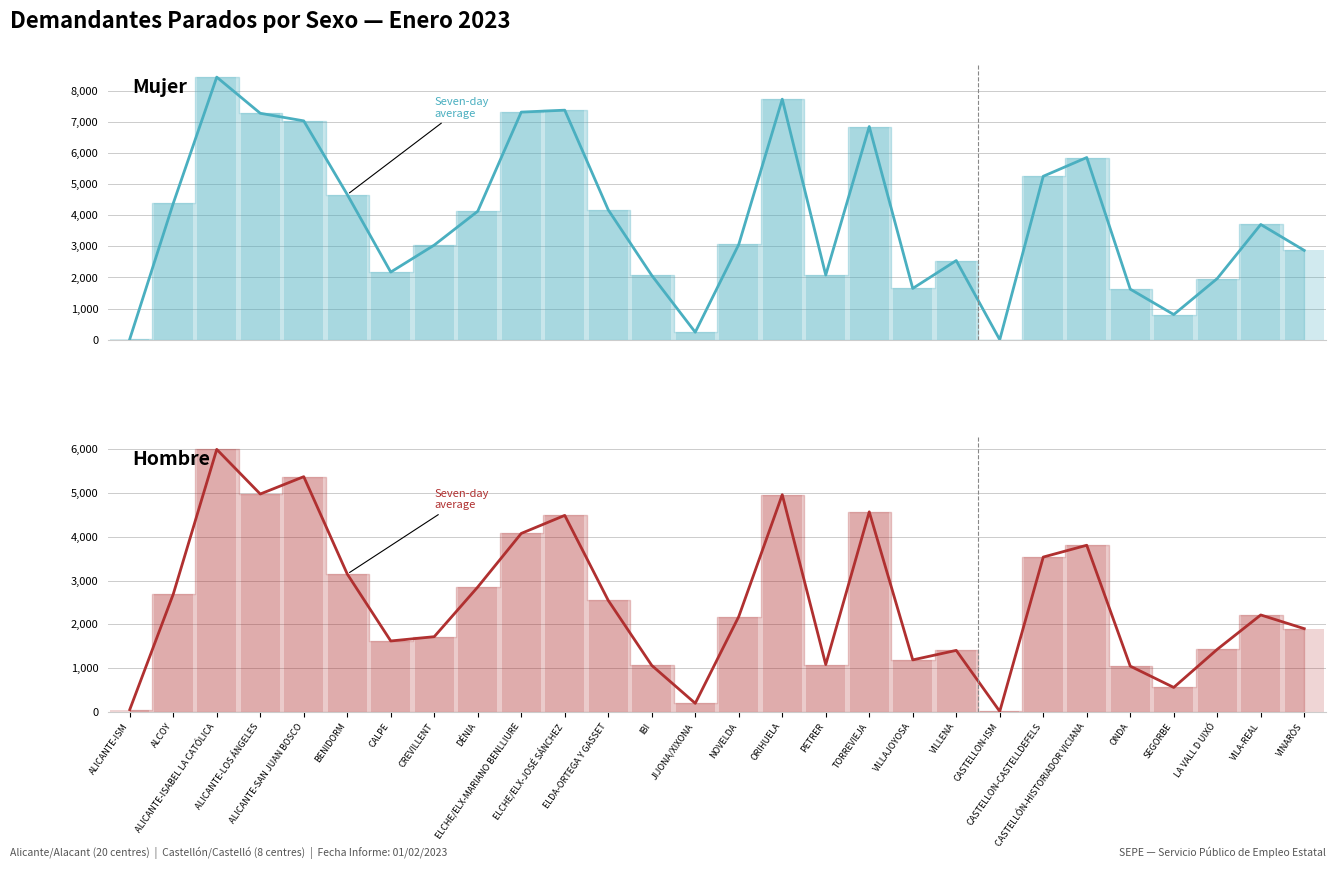

What is the maximum value for Mujer (line)?

8434